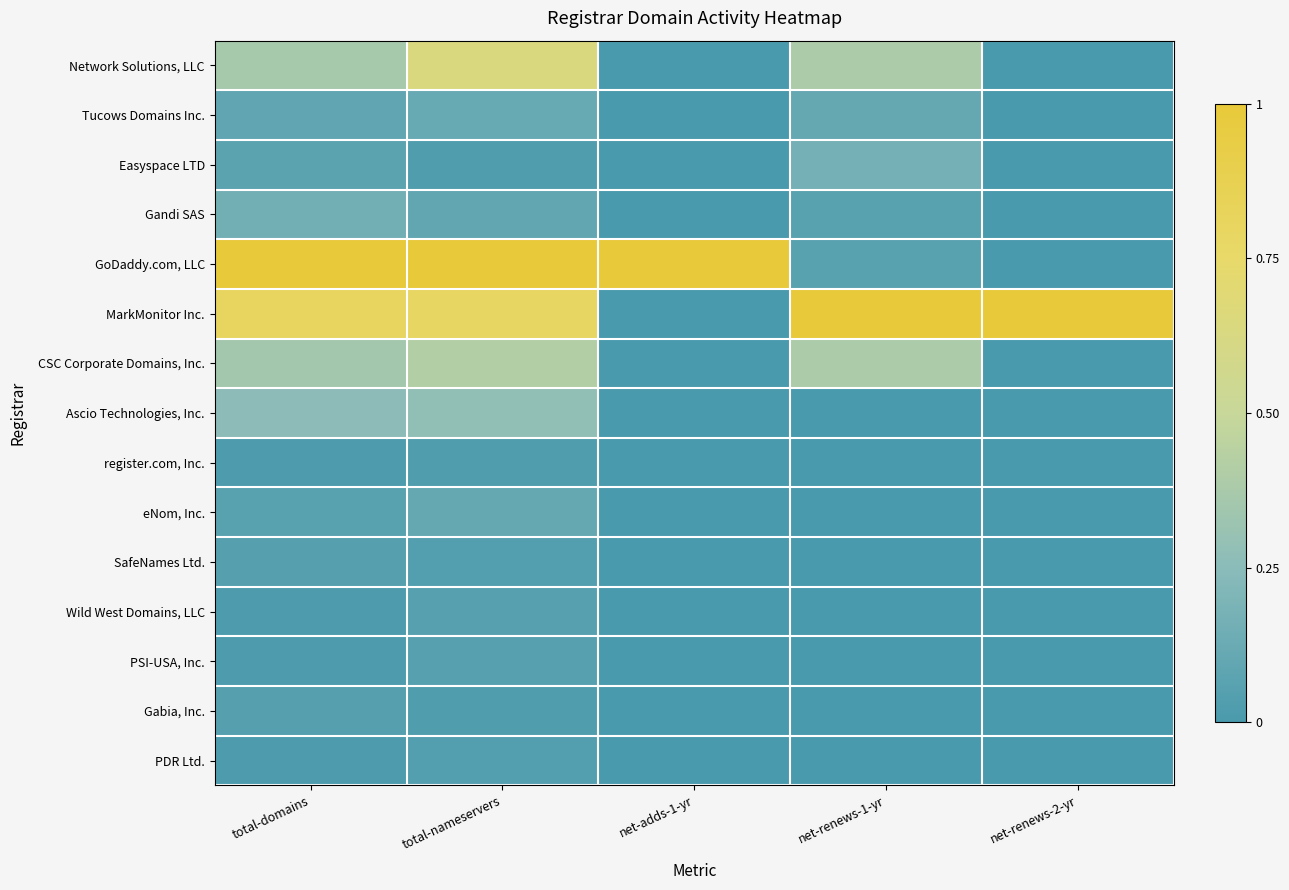

Reading left to right, what are all the values shown in this chart?

Network Solutions, LLC: total-domains=0.4	total-nameservers=0.6	net-adds-1-yr=0.0	net-renews-1-yr=0.4	net-renews-2-yr=0.0
Tucows Domains Inc.: total-domains=0.1	total-nameservers=0.1	net-adds-1-yr=0.0	net-renews-1-yr=0.1	net-renews-2-yr=0.0
Easyspace LTD: total-domains=0.1	total-nameservers=0.0	net-adds-1-yr=0.0	net-renews-1-yr=0.2	net-renews-2-yr=0.0
Gandi SAS: total-domains=0.2	total-nameservers=0.1	net-adds-1-yr=0.0	net-renews-1-yr=0.1	net-renews-2-yr=0.0
GoDaddy.com, LLC: total-domains=1.0	total-nameservers=1.0	net-adds-1-yr=1.0	net-renews-1-yr=0.1	net-renews-2-yr=0.0
MarkMonitor Inc.: total-domains=0.8	total-nameservers=0.8	net-adds-1-yr=0.0	net-renews-1-yr=1.0	net-renews-2-yr=1.0
CSC Corporate Domains, Inc.: total-domains=0.3	total-nameservers=0.4	net-adds-1-yr=0.0	net-renews-1-yr=0.4	net-renews-2-yr=0.0
Ascio Technologies, Inc.: total-domains=0.3	total-nameservers=0.3	net-adds-1-yr=0.0	net-renews-1-yr=0.0	net-renews-2-yr=0.0
register.com, Inc.: total-domains=0.0	total-nameservers=0.0	net-adds-1-yr=0.0	net-renews-1-yr=0.0	net-renews-2-yr=0.0
eNom, Inc.: total-domains=0.1	total-nameservers=0.1	net-adds-1-yr=0.0	net-renews-1-yr=0.0	net-renews-2-yr=0.0
SafeNames Ltd.: total-domains=0.0	total-nameservers=0.0	net-adds-1-yr=0.0	net-renews-1-yr=0.0	net-renews-2-yr=0.0
Wild West Domains, LLC: total-domains=0.0	total-nameservers=0.1	net-adds-1-yr=0.0	net-renews-1-yr=0.0	net-renews-2-yr=0.0
PSI-USA, Inc.: total-domains=0.0	total-nameservers=0.1	net-adds-1-yr=0.0	net-renews-1-yr=0.0	net-renews-2-yr=0.0
Gabia, Inc.: total-domains=0.0	total-nameservers=0.0	net-adds-1-yr=0.0	net-renews-1-yr=0.0	net-renews-2-yr=0.0
PDR Ltd.: total-domains=0.0	total-nameservers=0.0	net-adds-1-yr=0.0	net-renews-1-yr=0.0	net-renews-2-yr=0.0